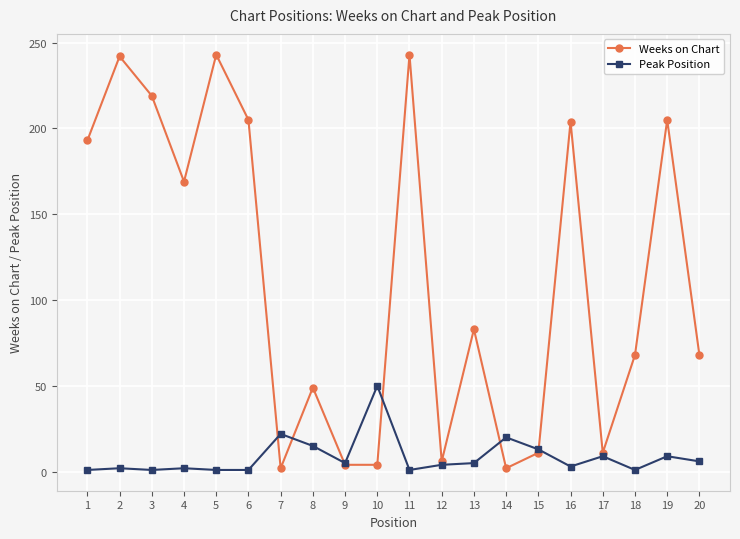

The value of Weeks on Chart at 19 is 62. True or false?

False